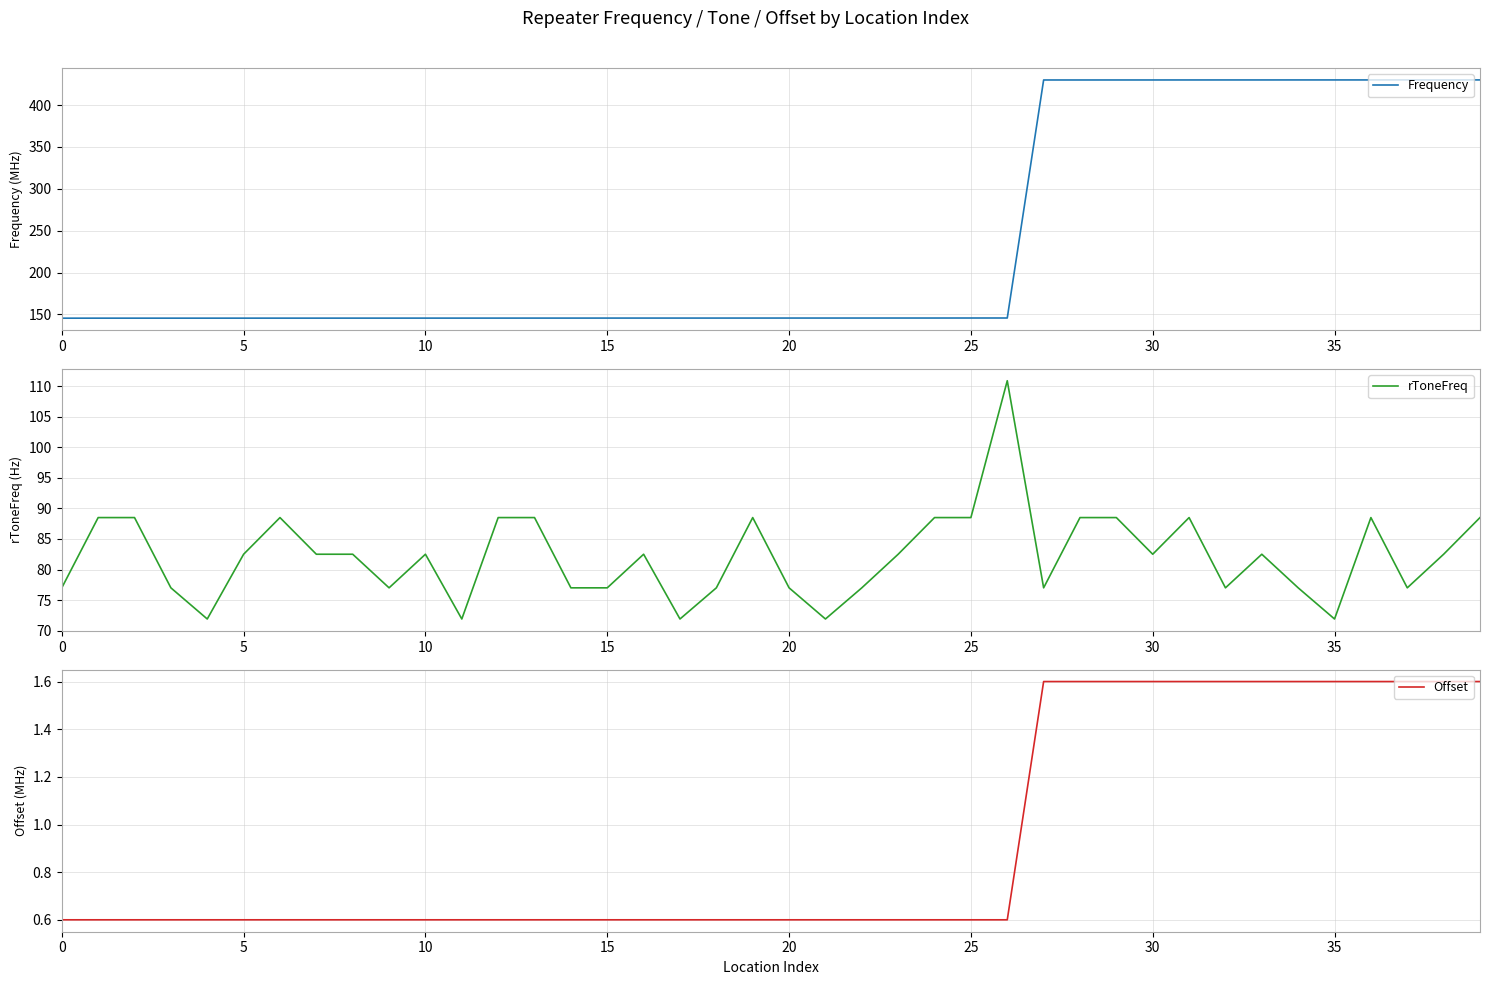

Does the chart display data point markers on the line(s)?

No